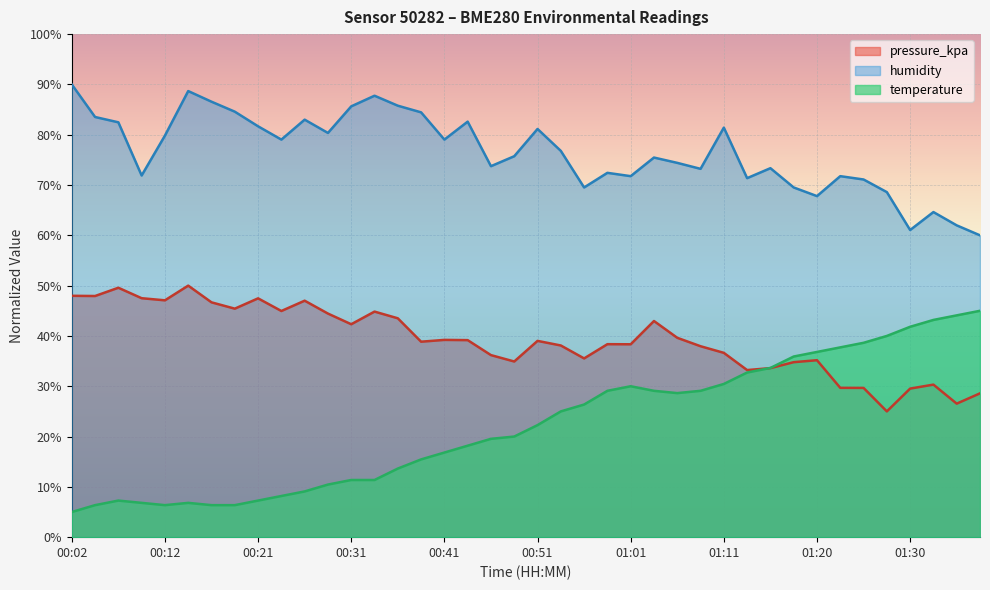

Reading left to right, list all the values displayed in this chart.

temperature: 00:02=5.0	00:04=6.4	00:07=7.3	00:09=6.8	00:12=6.4	00:14=6.8	00:16=6.4	00:19=6.4	00:21=7.3	00:24=8.2	00:26=9.1	00:29=10.5	00:31=11.4	00:34=11.4	00:36=13.6	00:39=15.5	00:41=16.8	00:43=18.2	00:46=19.5	00:48=20.0	00:51=22.3	00:53=25.0	00:56=26.4	00:58=29.1	01:01=30.0	01:03=29.1	01:06=28.6	01:08=29.1	01:11=30.5	01:13=32.7	01:16=33.6	01:18=35.9	01:20=36.8	01:23=37.7	01:25=38.6	01:28=40.0	01:30=41.8	01:33=43.2	01:35=44.1	01:38=45.0
humidity: 00:02=90.0	00:04=83.5	00:07=82.5	00:09=71.9	00:12=79.8	00:14=88.7	00:16=86.6	00:19=84.6	00:21=81.7	00:24=79.0	00:26=83.0	00:29=80.4	00:31=85.6	00:34=87.8	00:36=85.8	00:39=84.4	00:41=79.0	00:43=82.6	00:46=73.7	00:48=75.7	00:51=81.1	00:53=76.8	00:56=69.5	00:58=72.4	01:01=71.8	01:03=75.5	01:06=74.4	01:08=73.2	01:11=81.4	01:13=71.4	01:16=73.3	01:18=69.5	01:20=67.8	01:23=71.8	01:25=71.1	01:28=68.6	01:30=61.1	01:33=64.6	01:35=62.0	01:38=60.0
pressure_kpa: 00:02=48.0	00:04=47.9	00:07=49.6	00:09=47.5	00:12=47.1	00:14=50.0	00:16=46.7	00:19=45.4	00:21=47.5	00:24=45.0	00:26=47.0	00:29=44.4	00:31=42.3	00:34=44.8	00:36=43.5	00:39=38.9	00:41=39.2	00:43=39.2	00:46=36.2	00:48=34.9	00:51=39.0	00:53=38.1	00:56=35.5	00:58=38.4	01:01=38.3	01:03=43.0	01:06=39.6	01:08=38.0	01:11=36.6	01:13=33.2	01:16=33.6	01:18=34.8	01:20=35.2	01:23=29.7	01:25=29.7	01:28=25.0	01:30=29.5	01:33=30.3	01:35=26.5	01:38=28.6